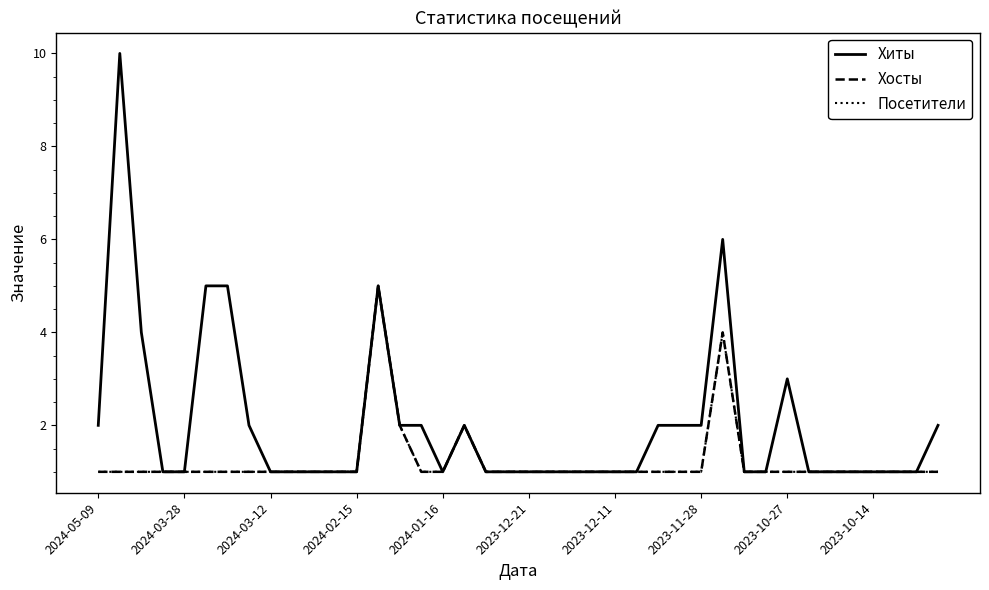

Is this an area chart (filled region under the line)?

No